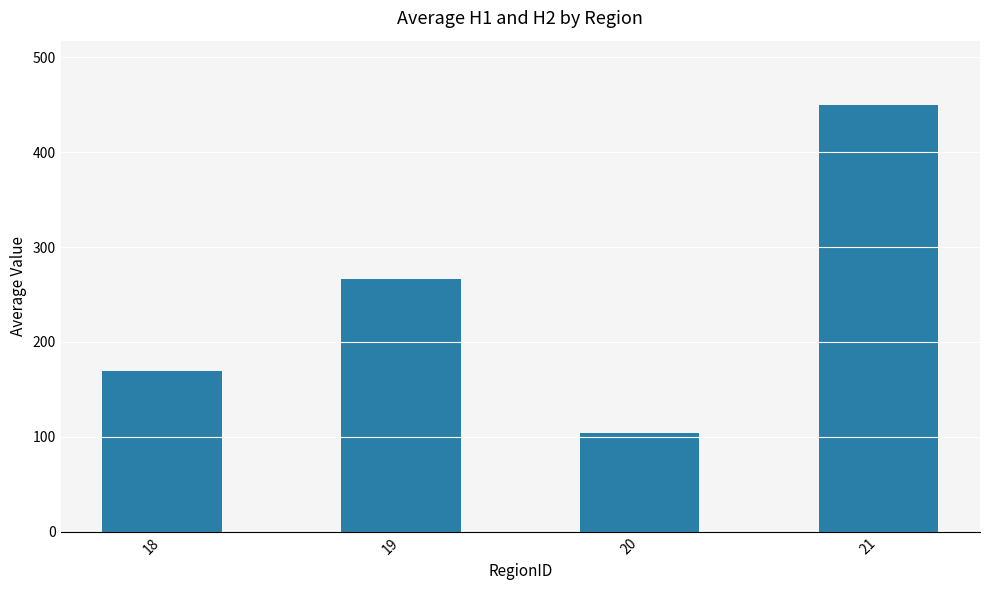

Rank the categories by value from lowest to highest.

20, 18, 19, 21